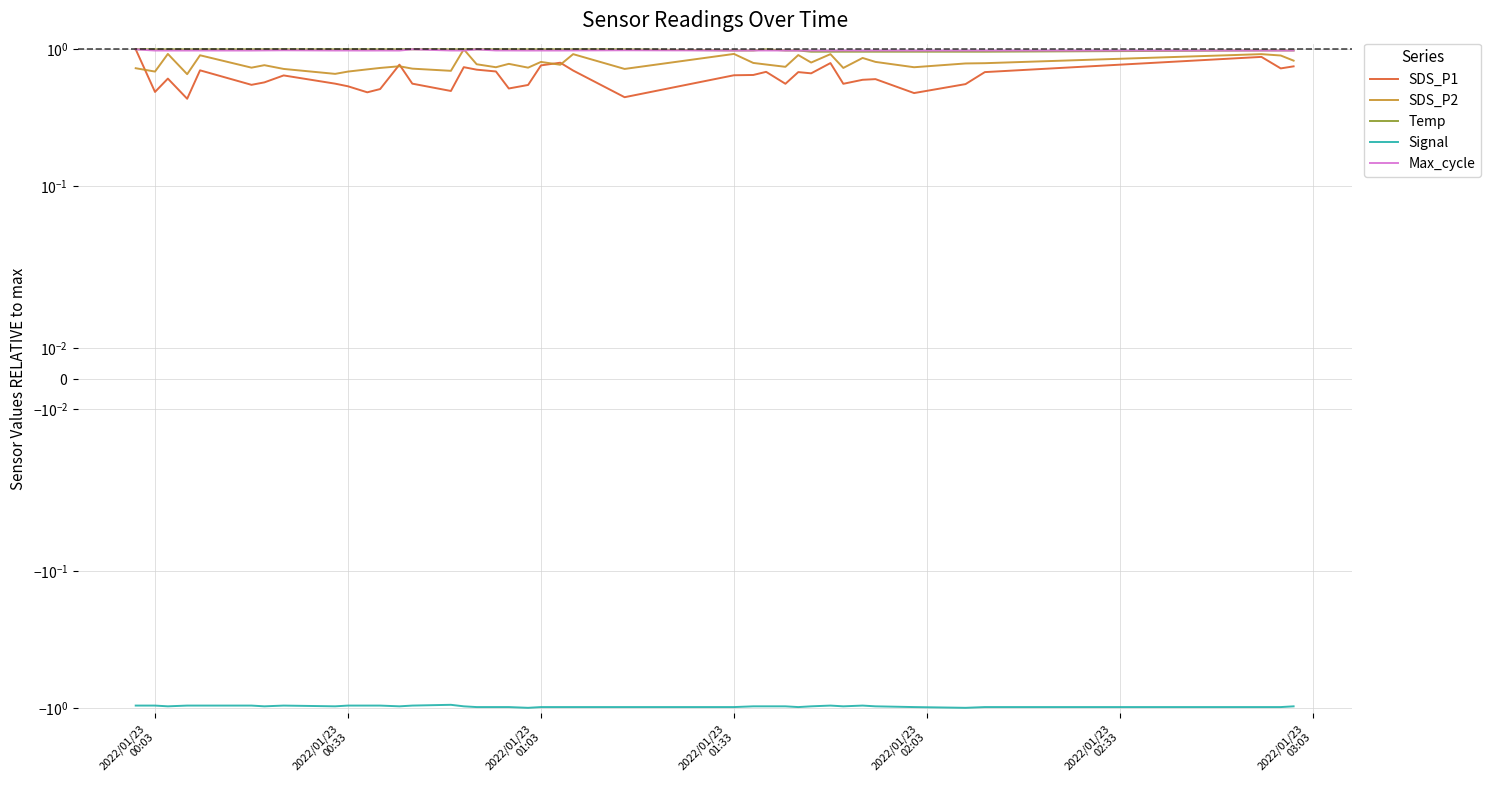

How many lines are shown in the chart?

5